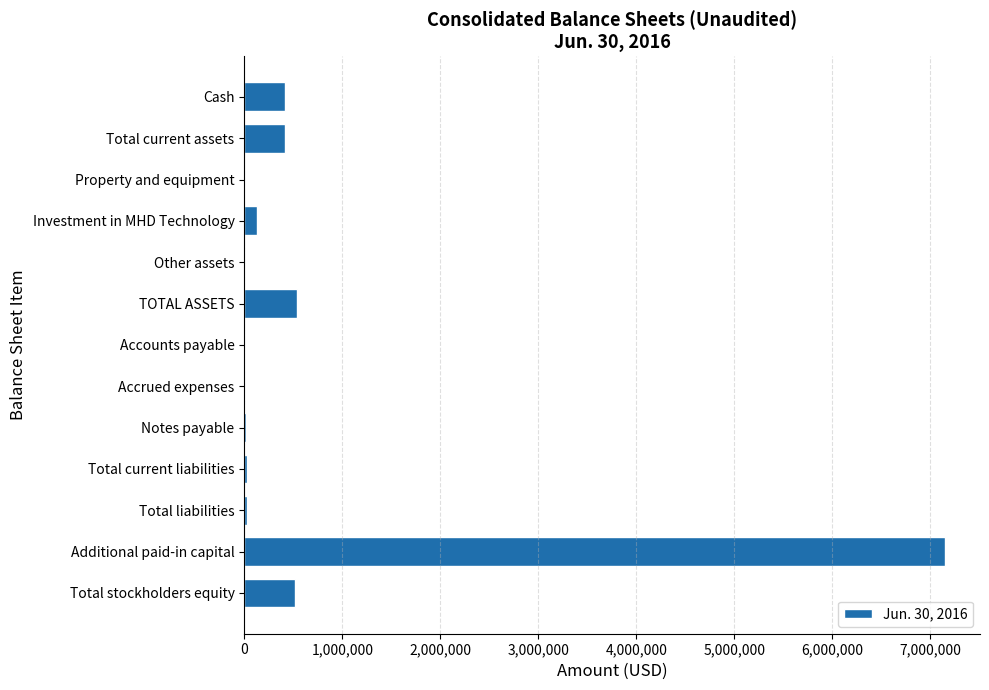

True or false: the data shows 410856 at Total current assets.

True